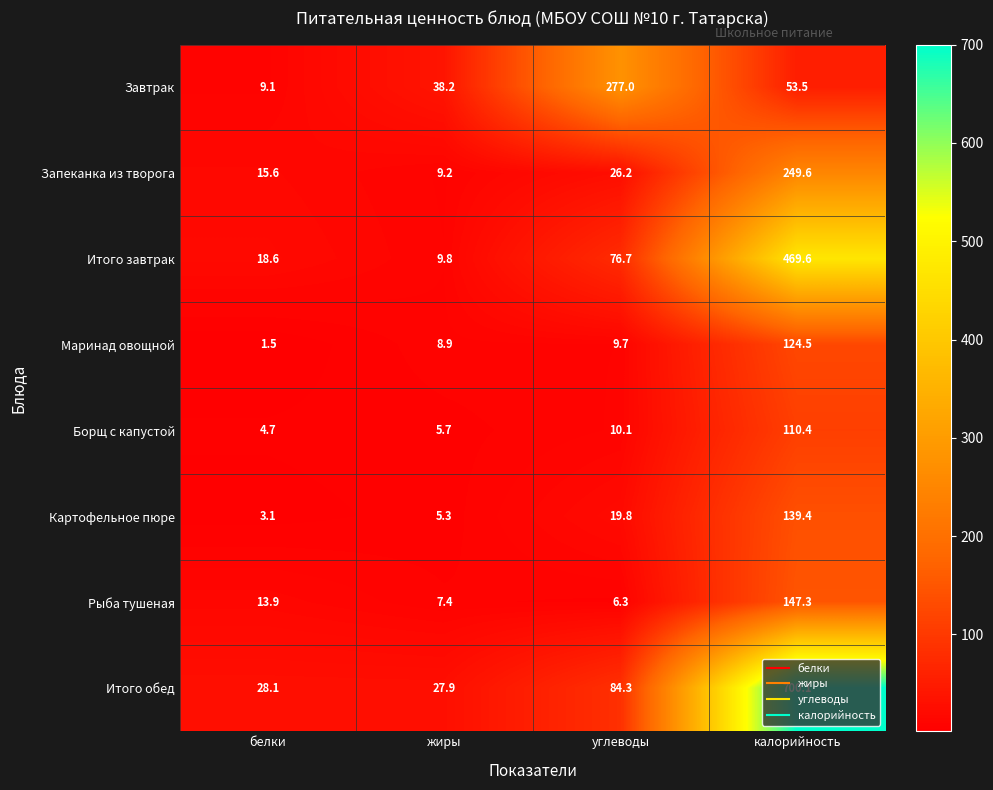

What is the total value across all series at белки?

94.6